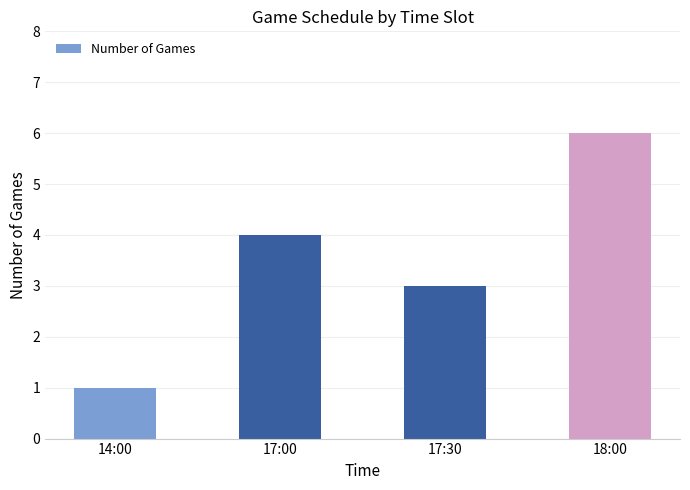

Rank the categories by value from highest to lowest.

18:00, 17:00, 17:30, 14:00